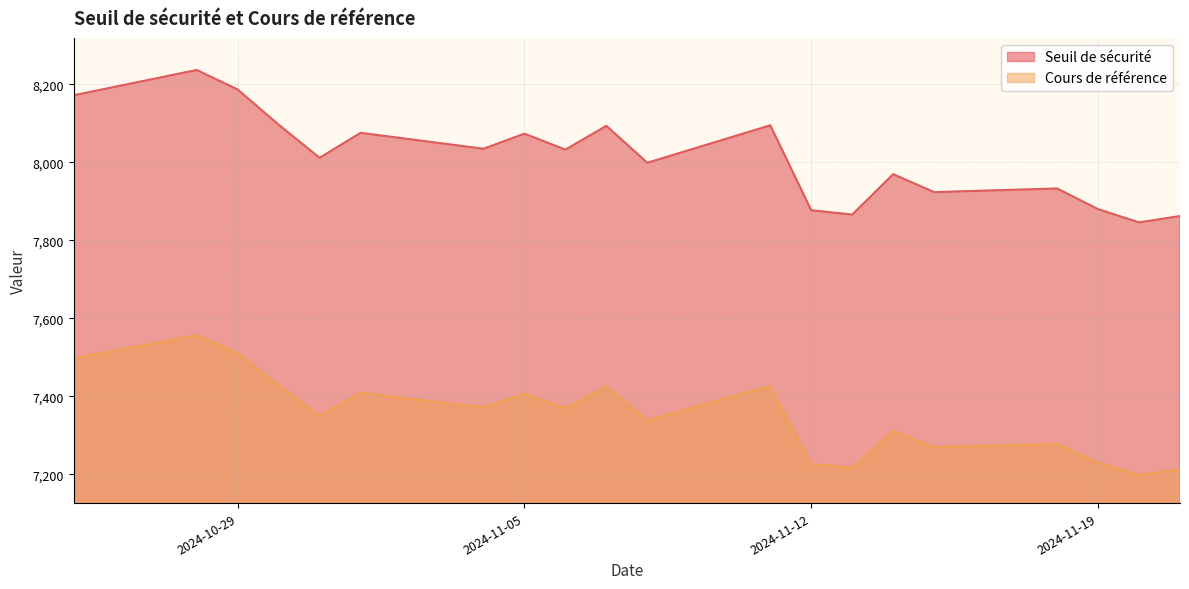

Does the chart have visible grid lines?

Yes